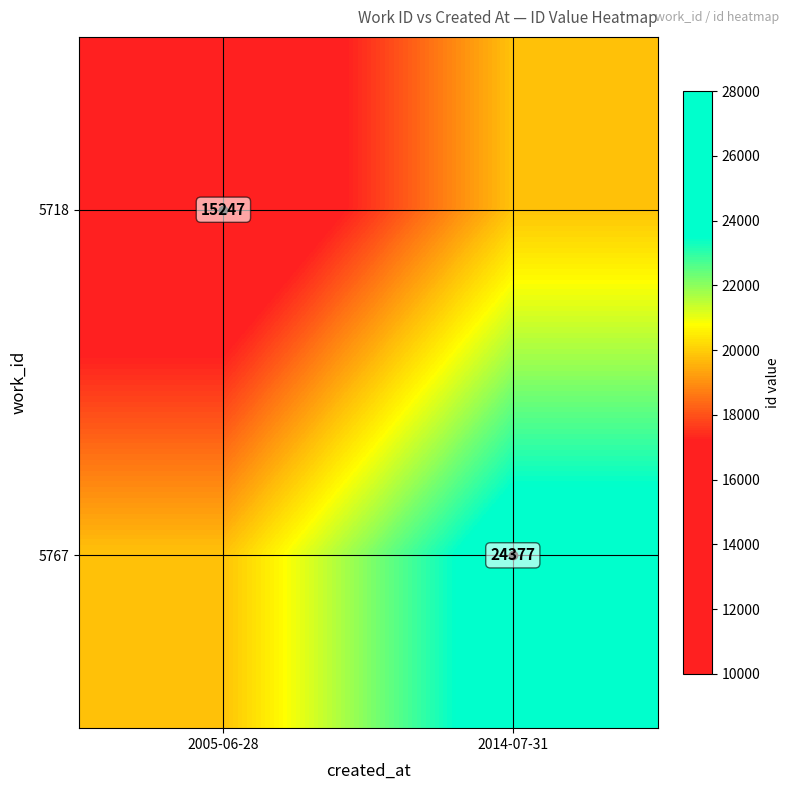

At which category is the sum across all series the highest?

2014-07-31